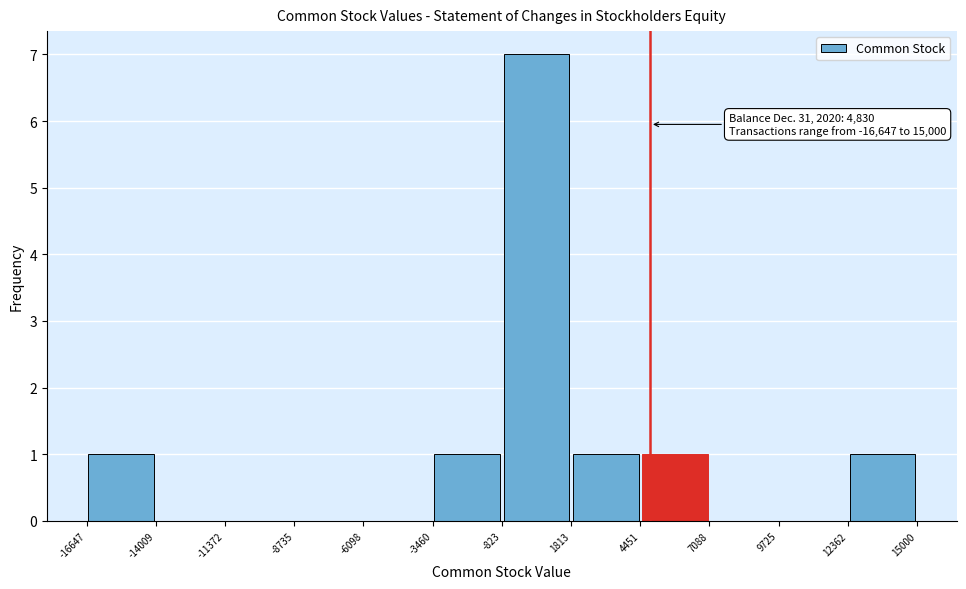

Over which range of the x-axis is the bar tallest?

-823 to 1813